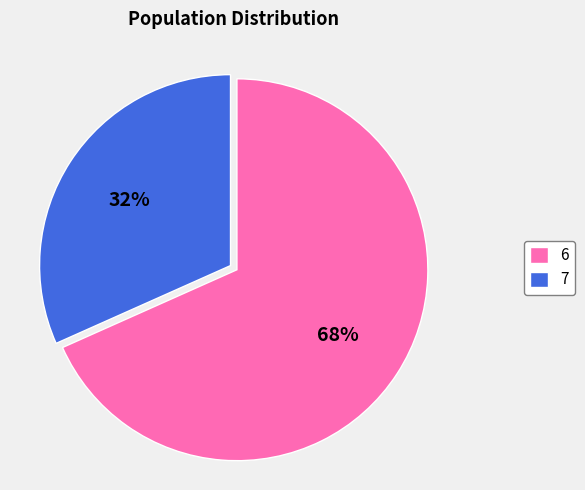

Is it true that 7 is 18% of the pie?

False